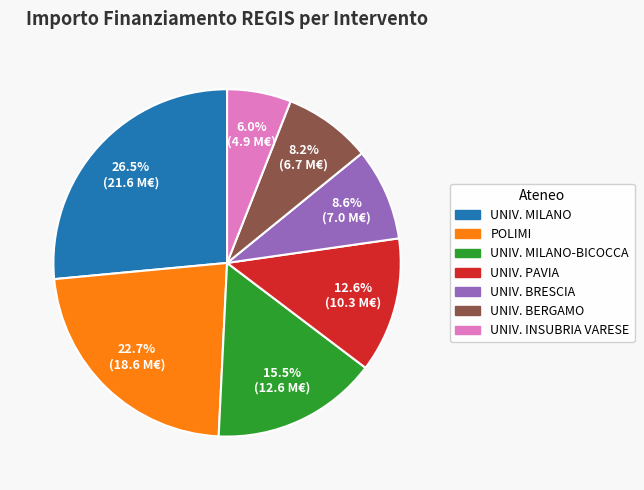

Is there a majority slice in this chart?

No